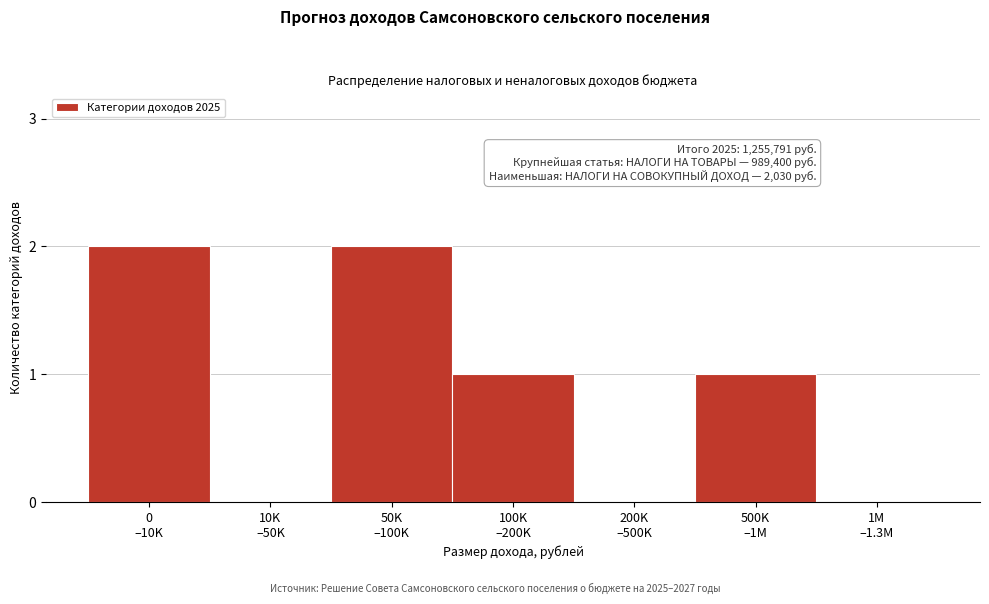

What is the sum of all values?

6